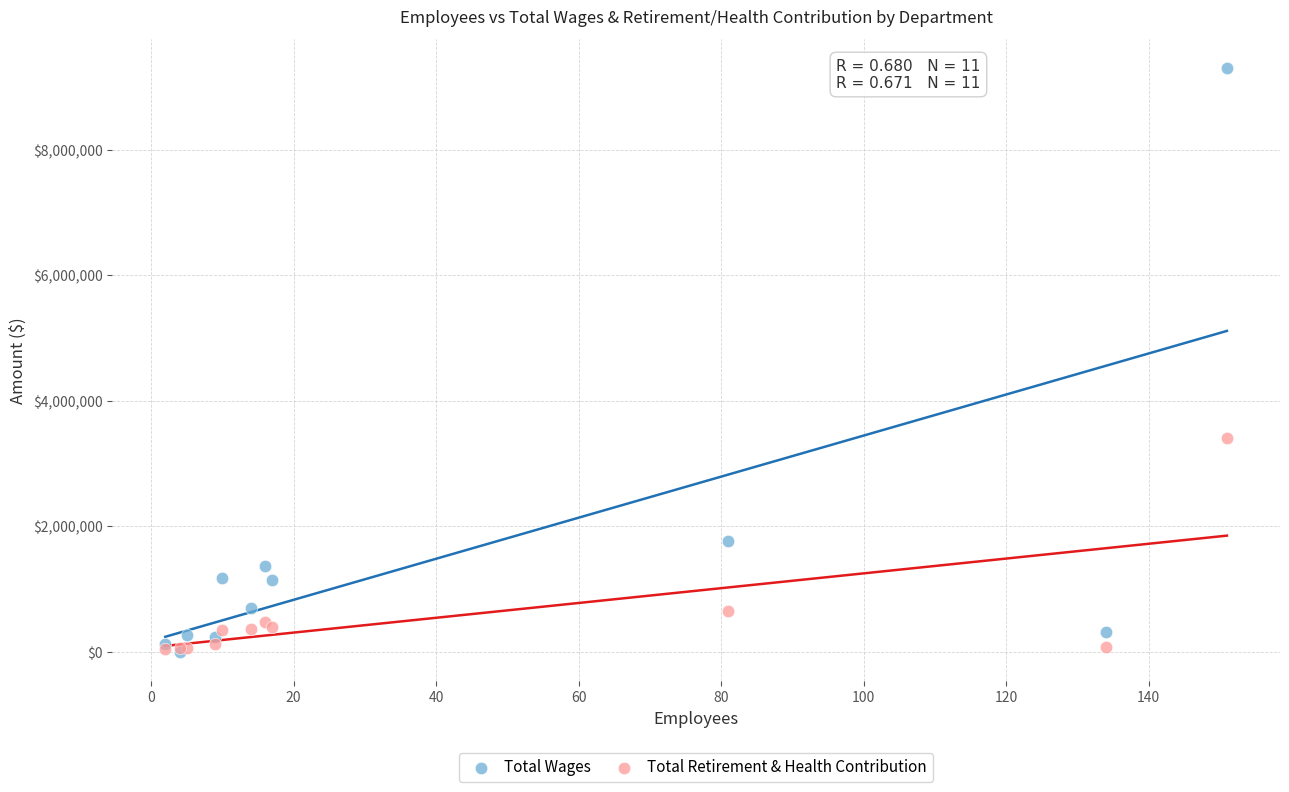

In the Total Wages series, what Y value is closest to 4647451?

1765459